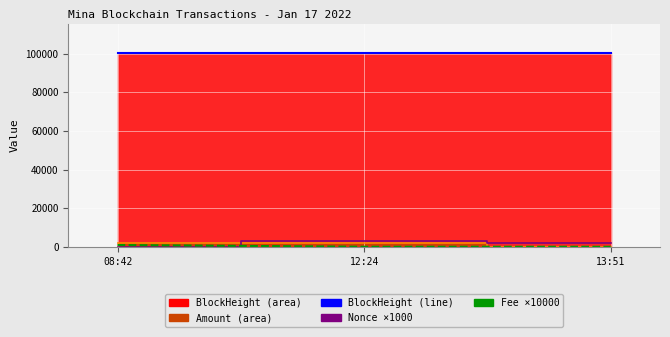

What is the difference between the maximum and minimum values in the BlockHeight (line) series?

64.0